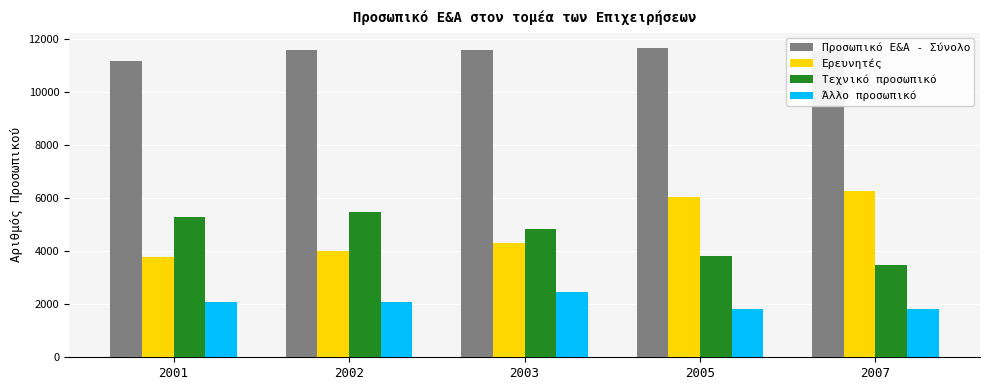

How many data points in Άλλο προσωπικό are less than 2078?

2